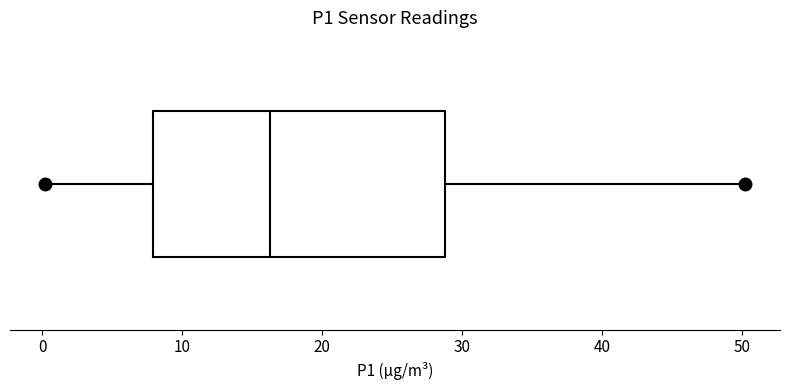

Transcribe this box plot: give where the median line is, the range the box spans, and where the two whiskers end, as read against the x-axis. The values are not printed on the chart, so give them approximately, as read against the axis.

median 16, box 8 to 29, whiskers 0 to 50